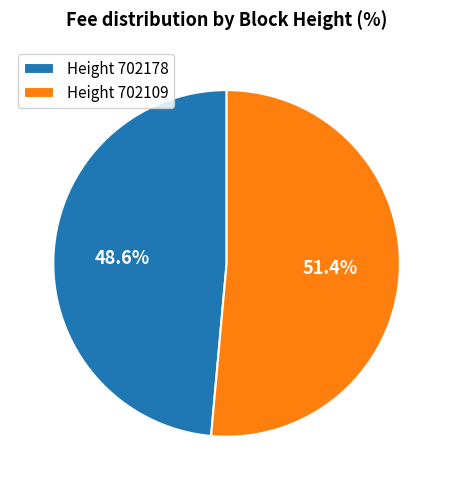

What percentage do Height 702178 and Height 702109 together represent?

100.0%